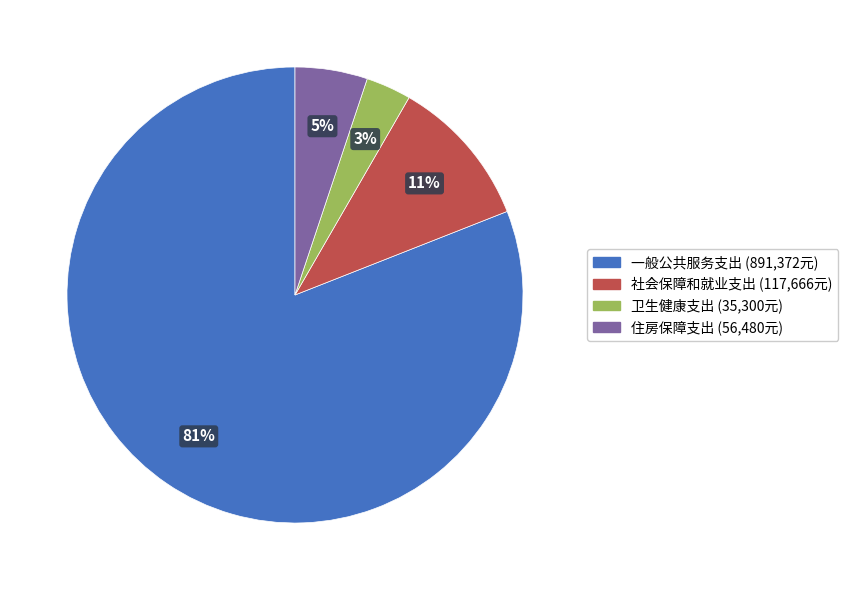

How many slices are in this pie chart?

4